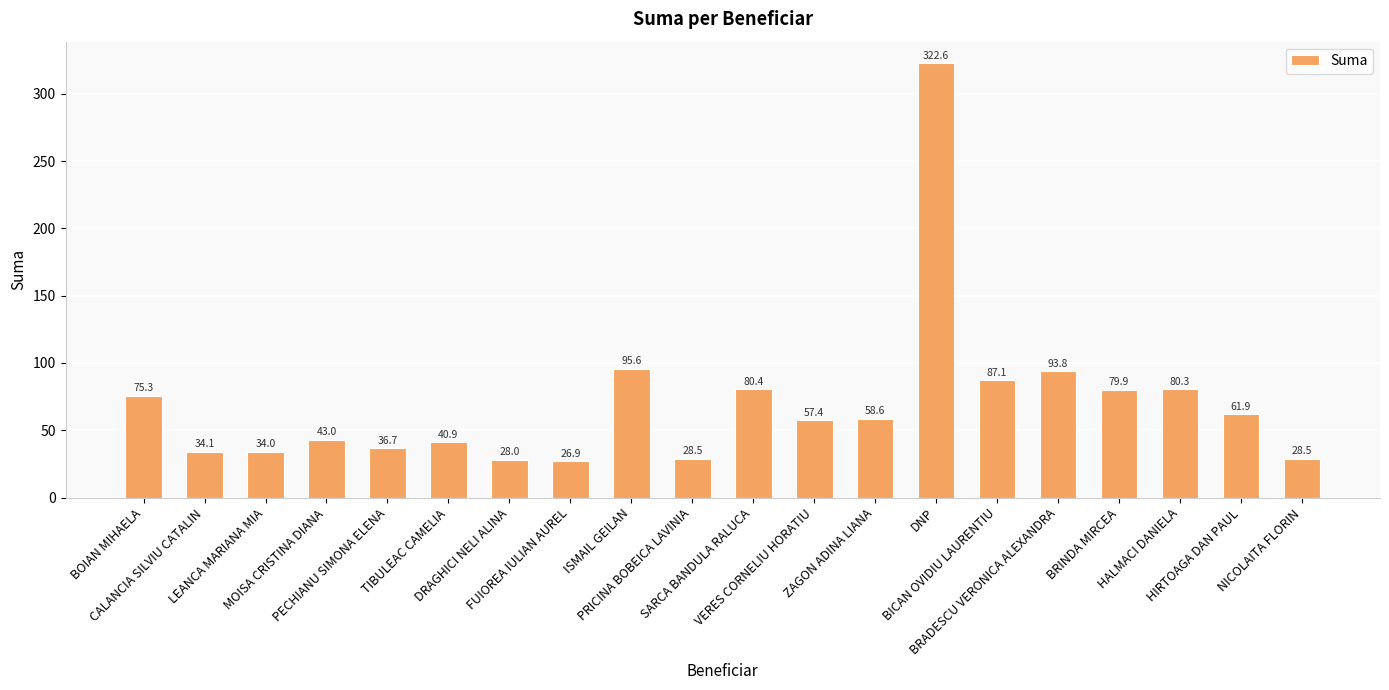

Reading right to left, list all the values displayed in this chart.

28.5	61.9	80.3	79.9	93.8	87.1	322.6	58.6	57.4	80.4	28.5	95.6	26.9	28.0	40.9	36.7	43.0	34.0	34.1	75.3